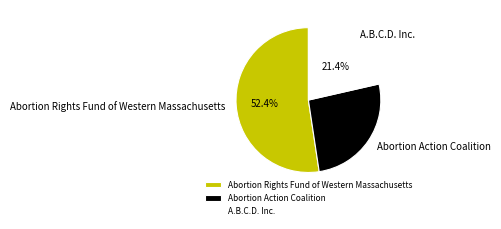

Is it true that A.B.C.D. Inc. is 27% of the pie?

False